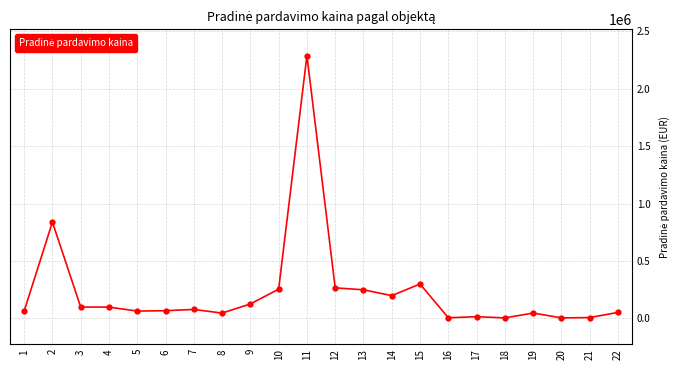

What is the average value?

235599